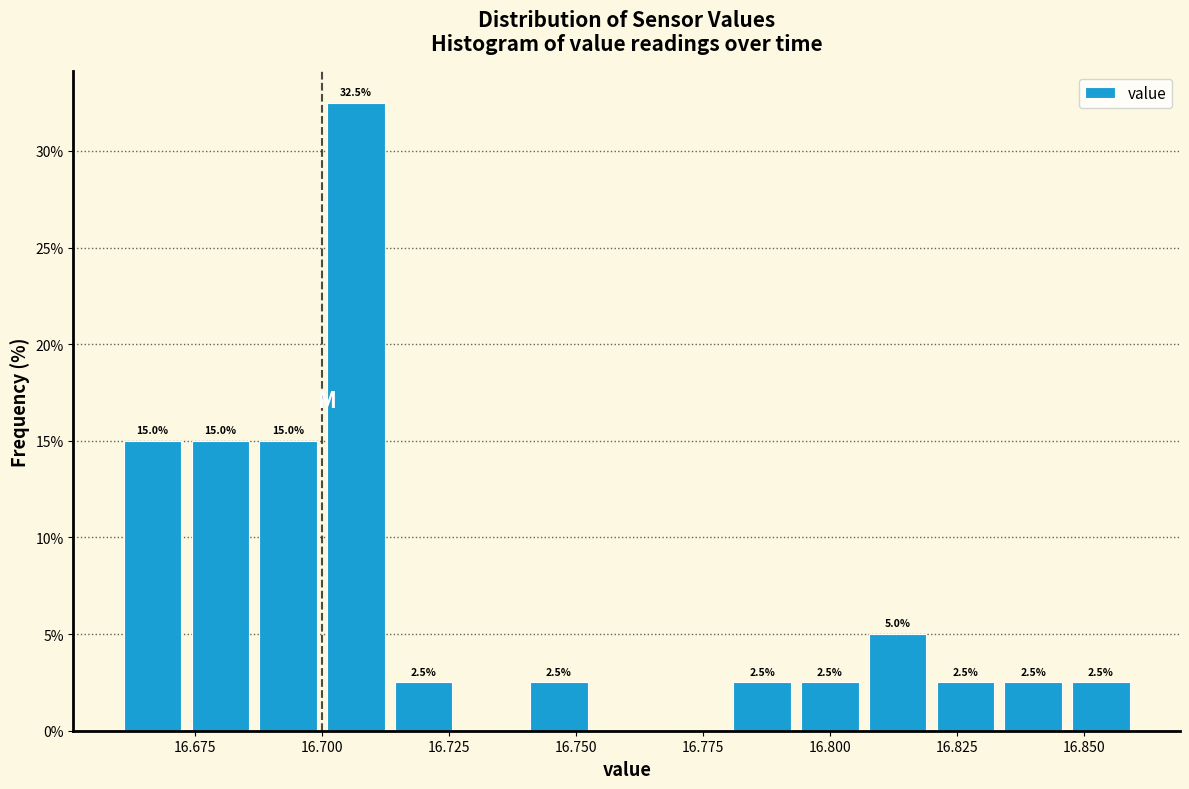

Around what value on the x-axis is the tallest bar? Give the approximate position of its centre, as read against the axis.

16.705